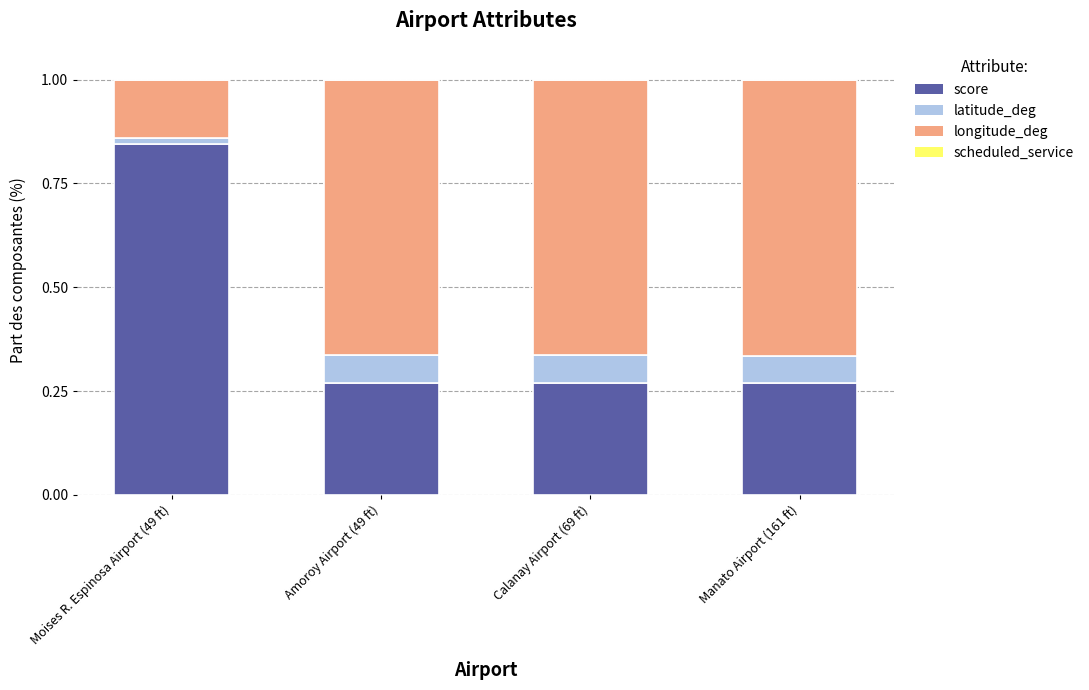

The score series shows 0.4 at Calanay Airport (69 ft). True or false?

False